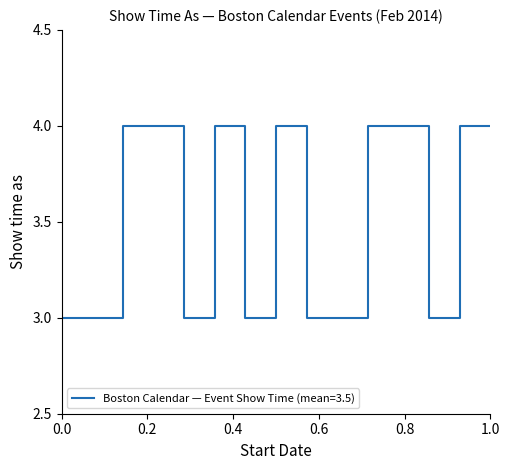

What is the maximum value shown in the chart?

4